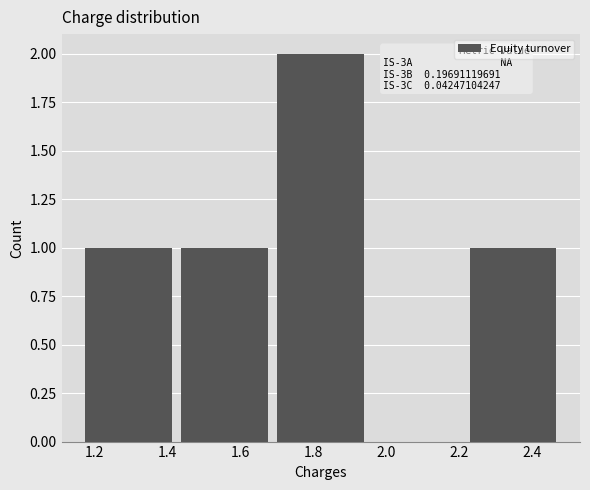

Which range on the x-axis has the tallest bar?

1.688 to 1.952